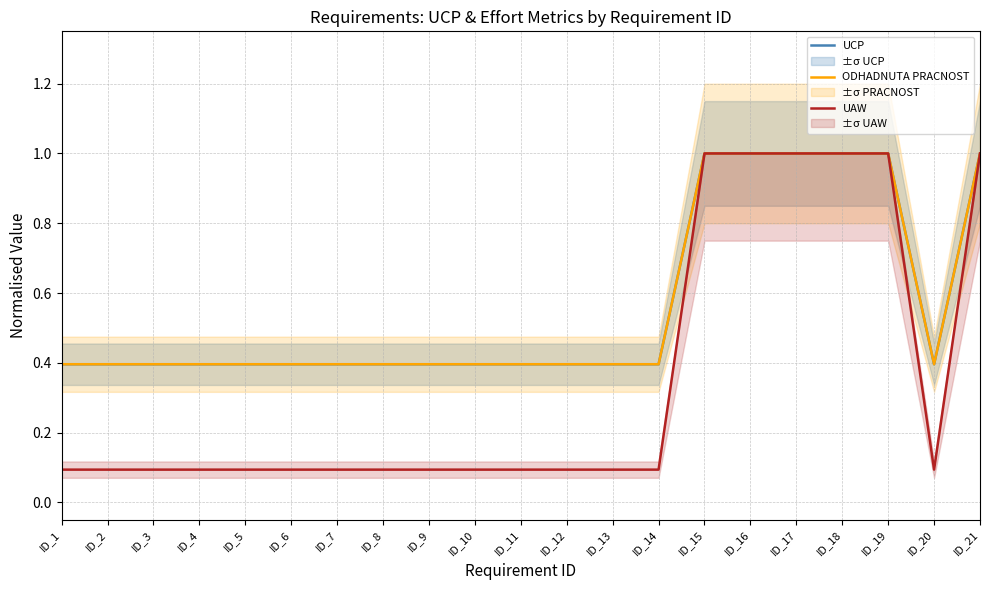

True or false: UAW and ODHADNUTA PRACNOST intersect in this chart.

False